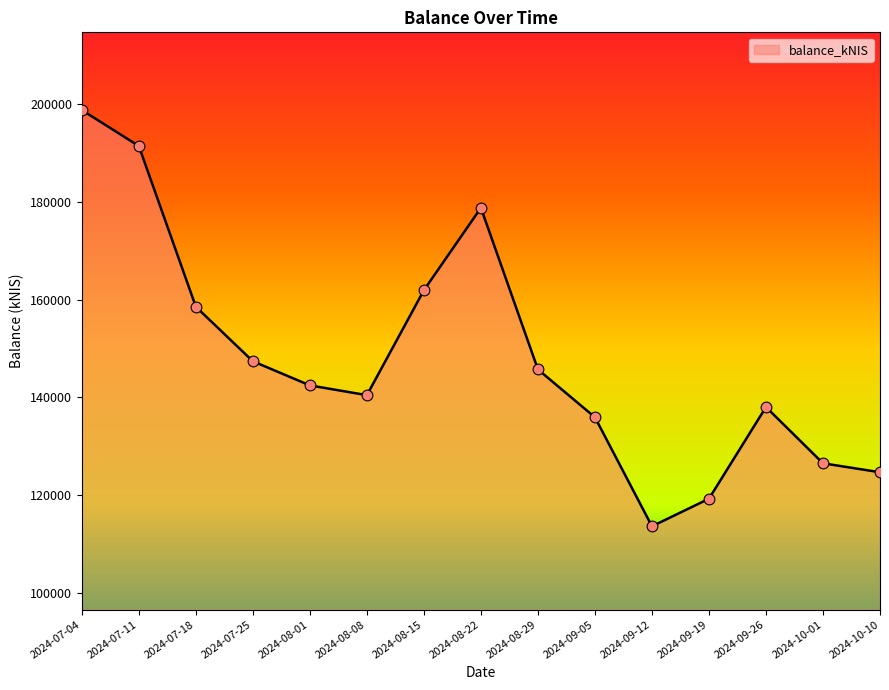

What is the ratio of the value at 2024-08-01 to the value at 2024-09-12?

1.3